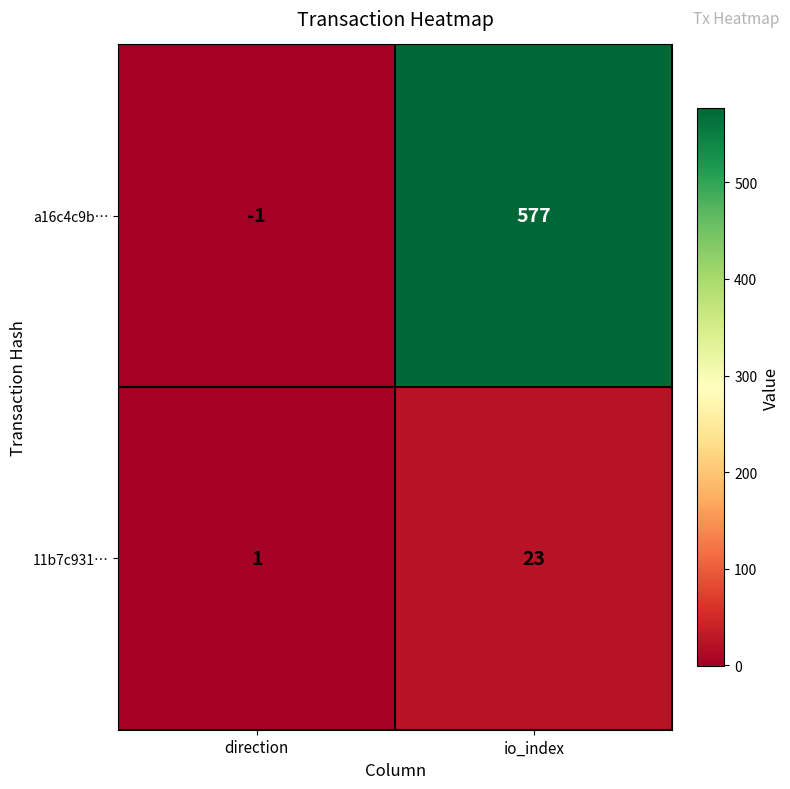

The value of 11b7c931… at io_index is 38. True or false?

False